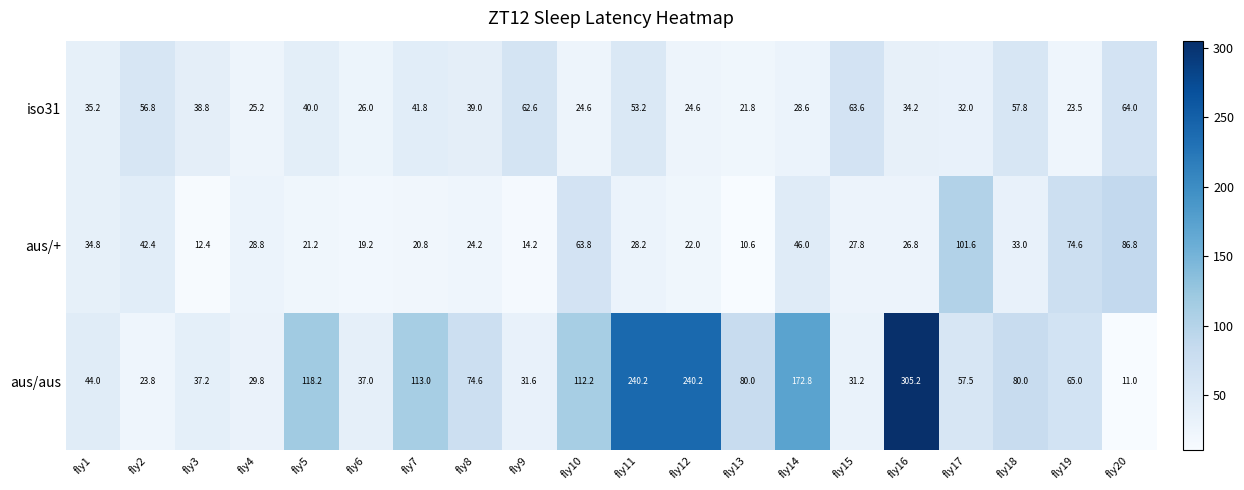

What is the greatest value displayed?

305.2